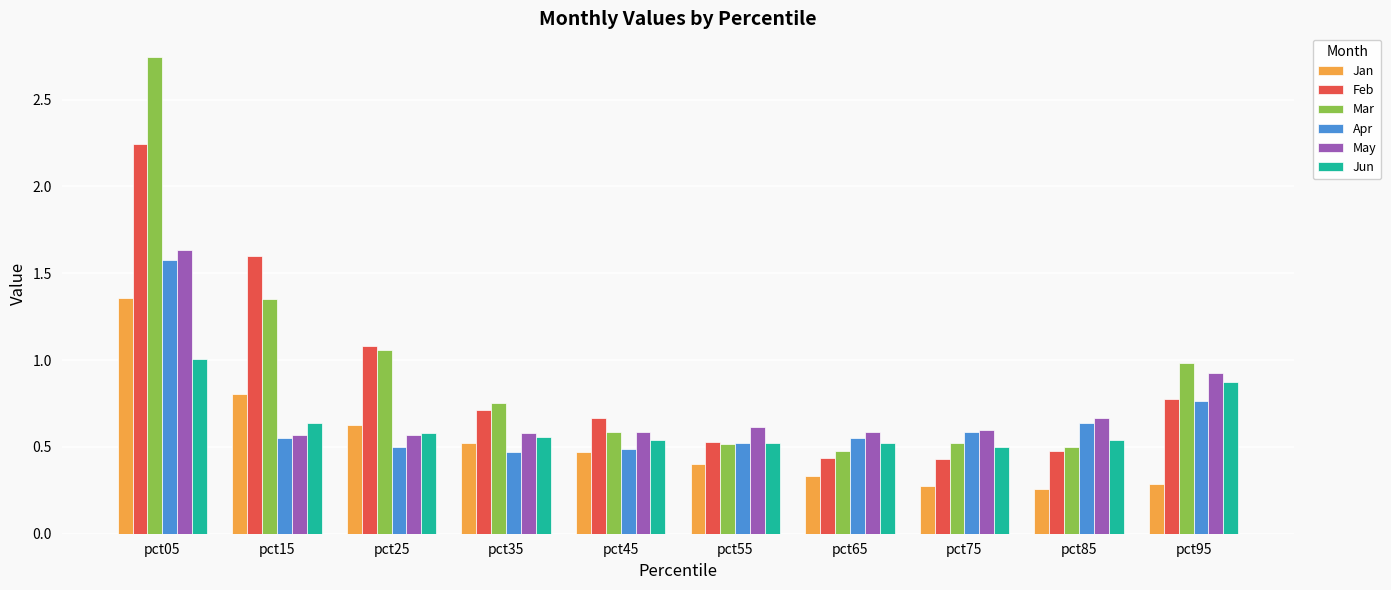

At which category is the sum across all series the highest?

pct05